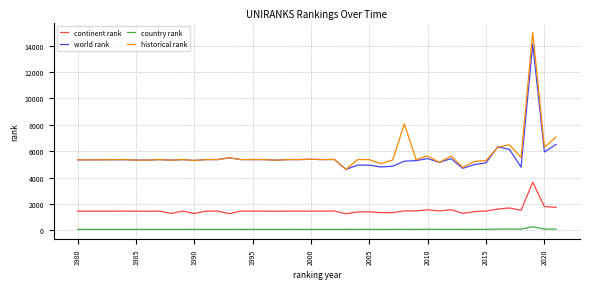

True or false: country rank and historical rank intersect in this chart.

False